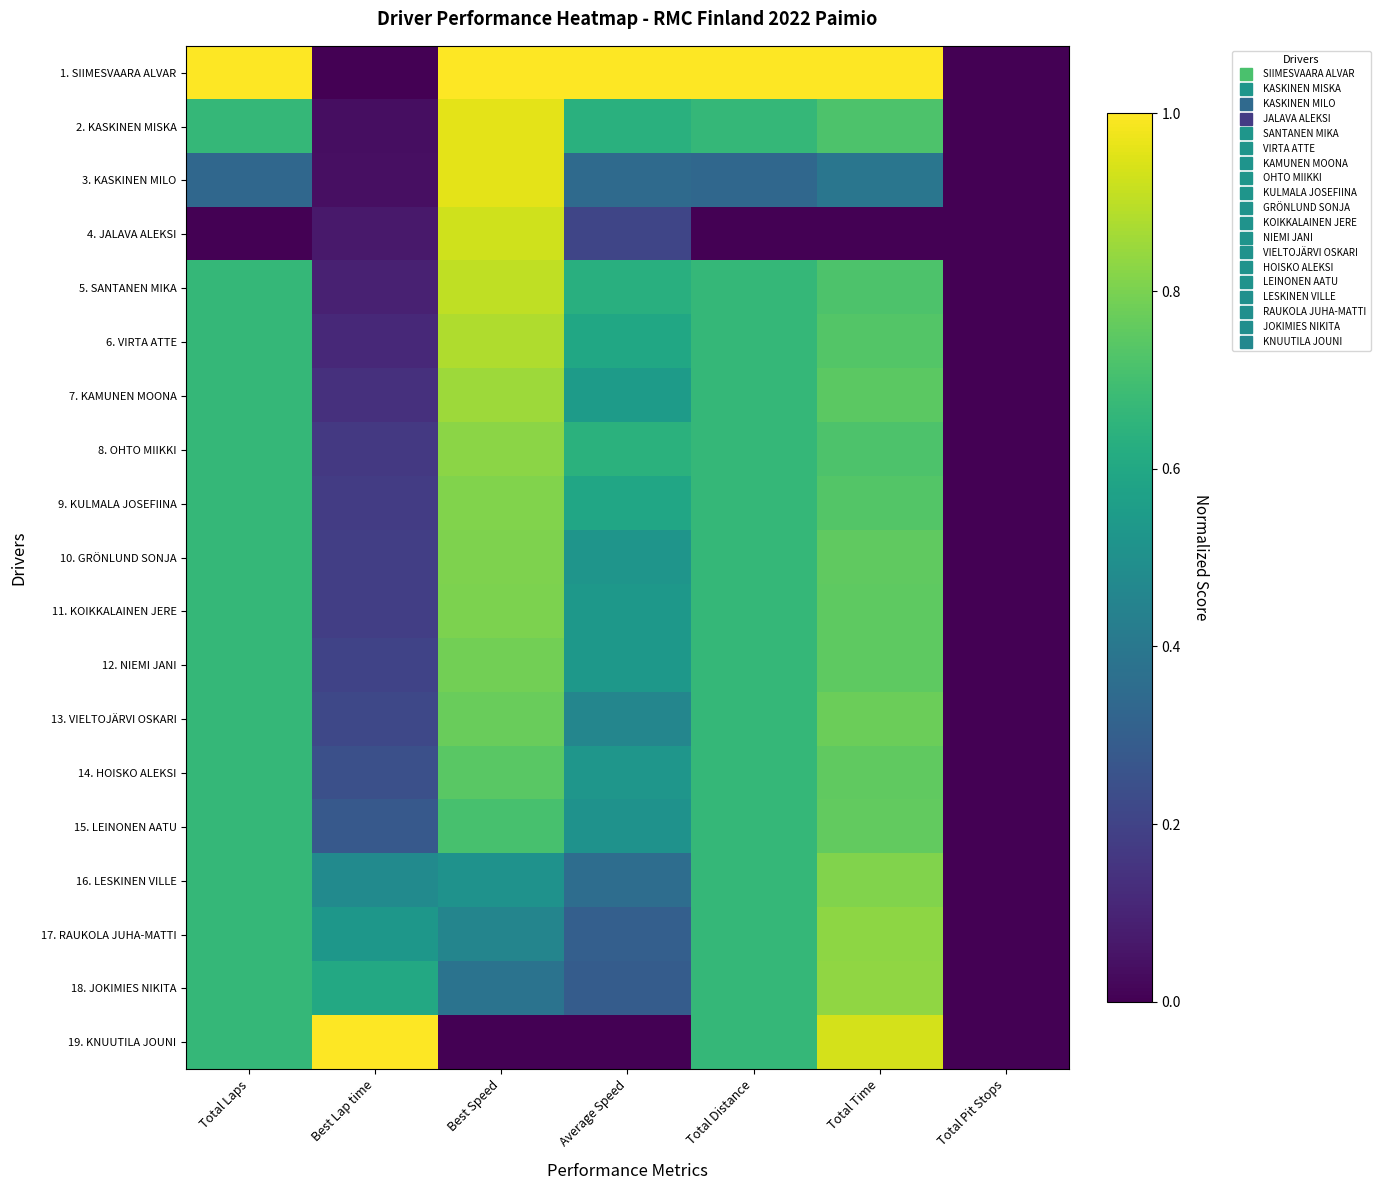

Which series has the largest range (max minus min)?

1. SIIMESVAARA ALVAR